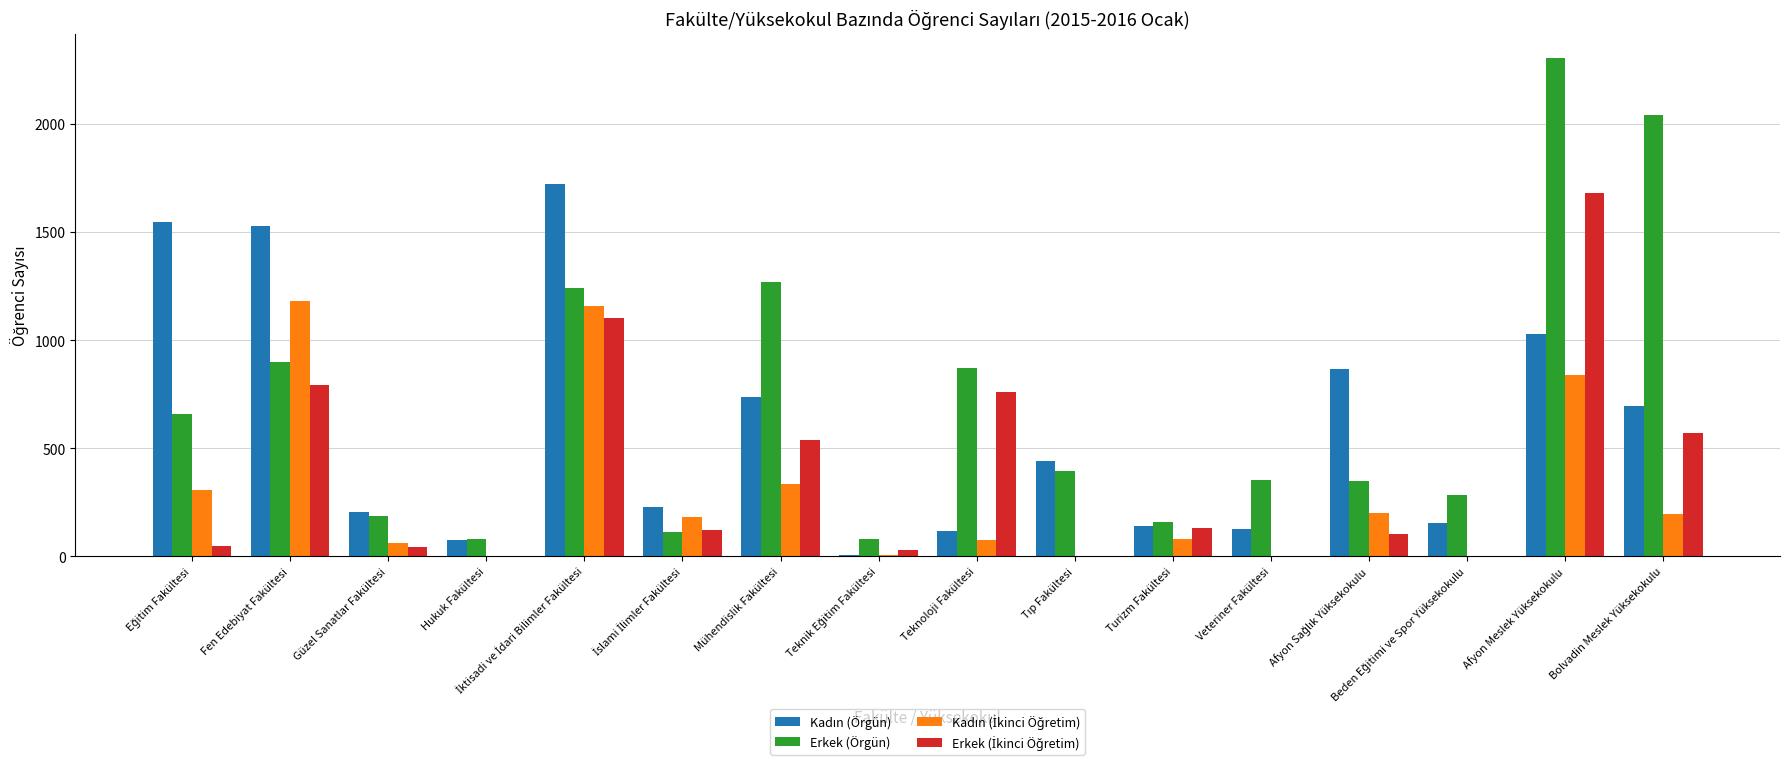

What is the sum of all Erkek (Örgün) values?

11278